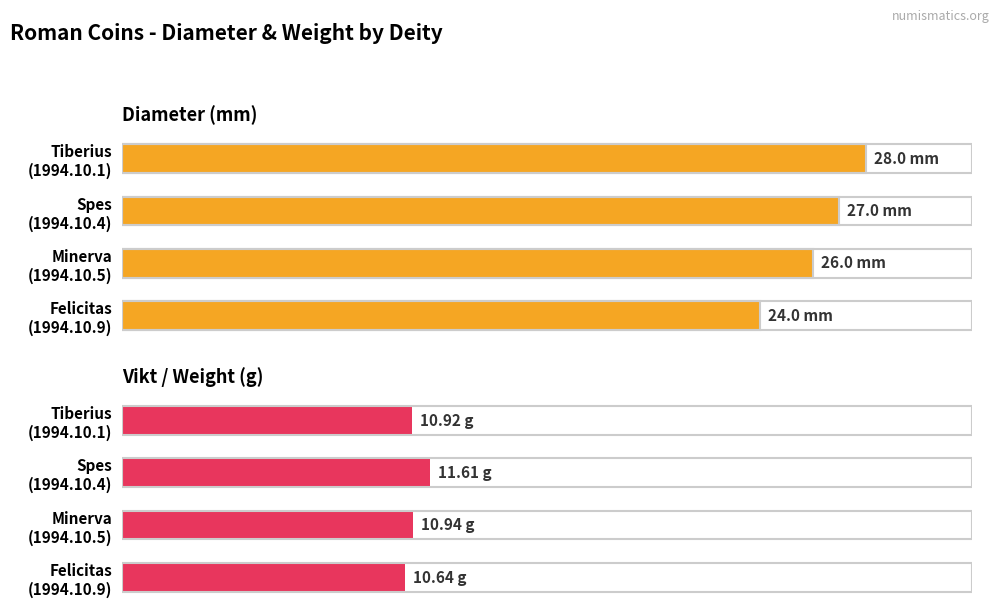

Is the value of Diameter at Minerva (1994.10.5) greater than the value of Vikt at Minerva (1994.10.5)?

Yes